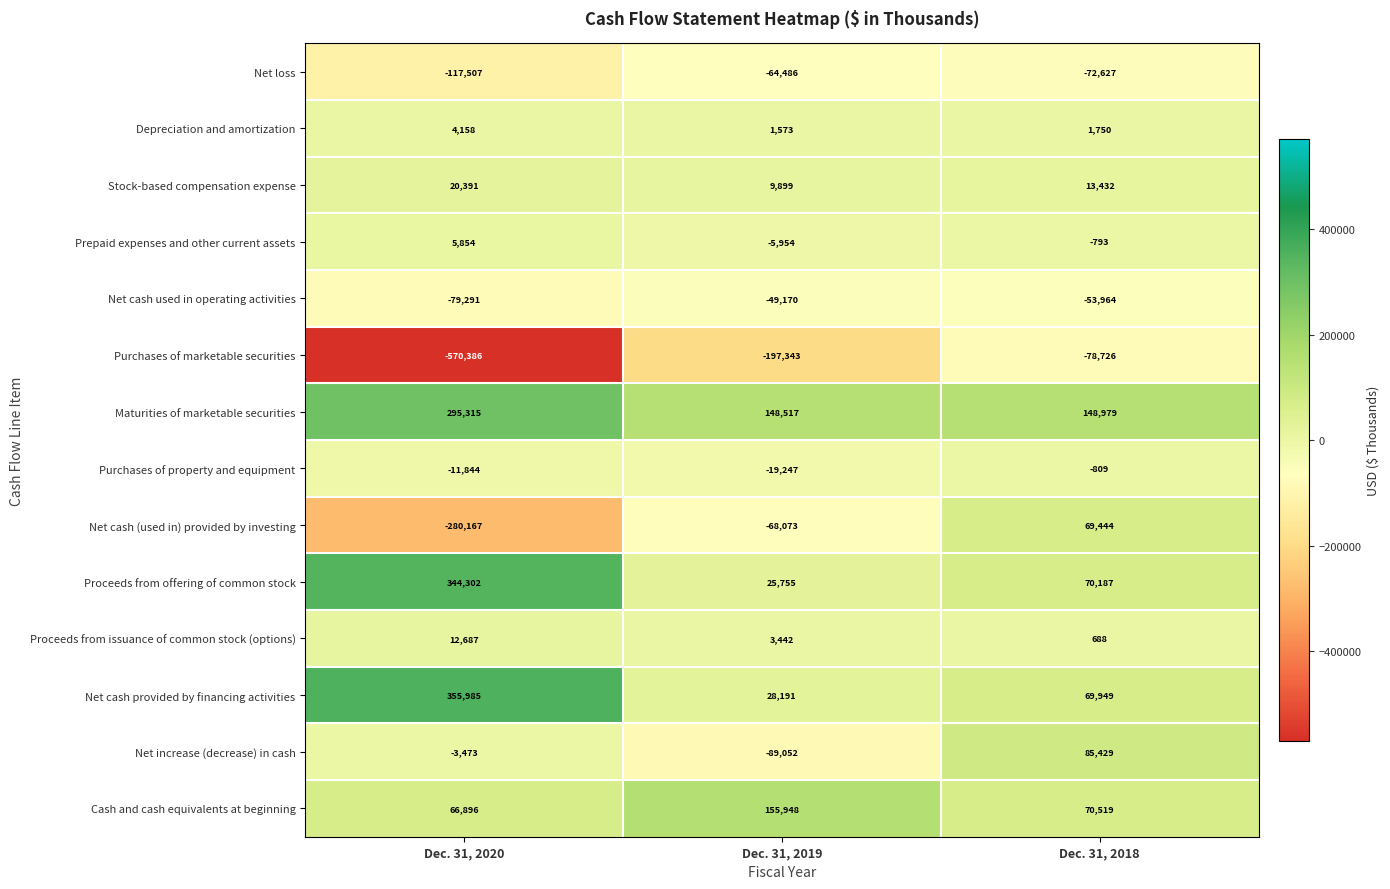

Which series has the widest spread of values?

Purchases of marketable securities